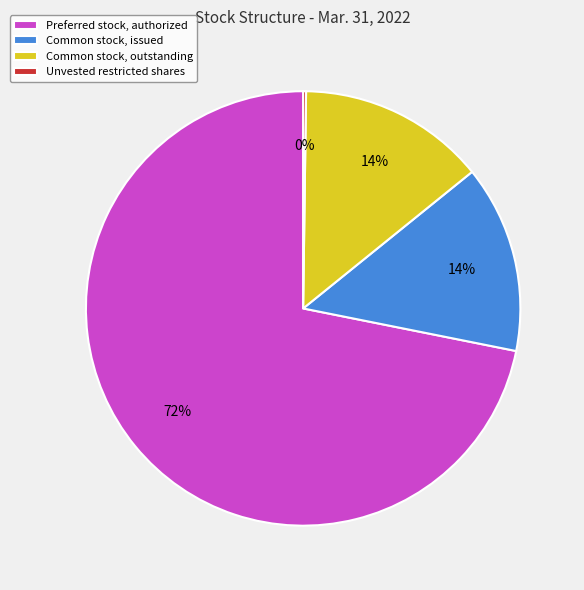

What is the ratio of the value at Common stock, outstanding to the value at Common stock, issued?

1.0